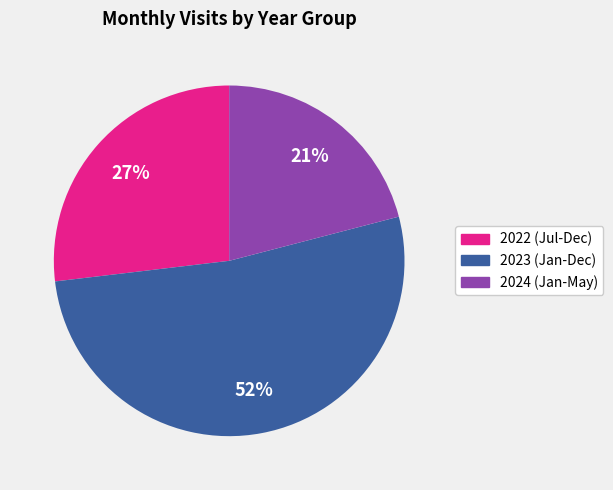

To the nearest percent, what is the average slice percentage?

33%